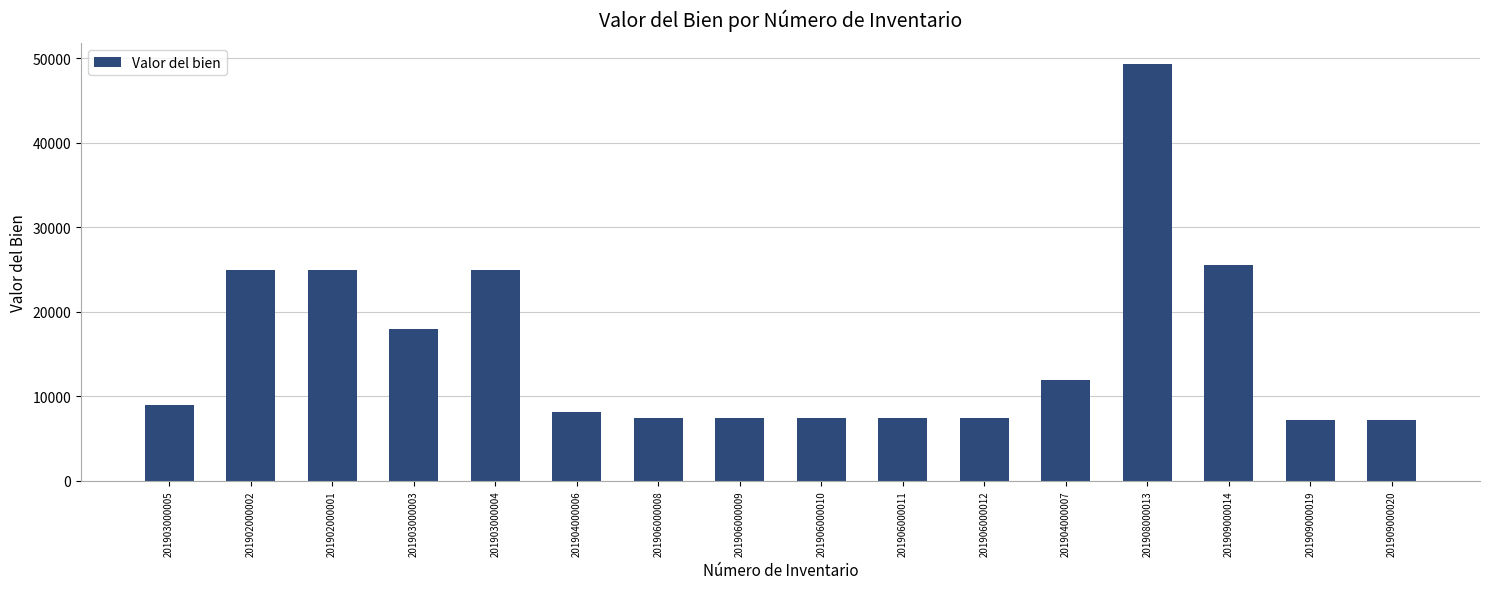

What is the ratio of the value at 201903000005 to the value at 201904000006?

1.1